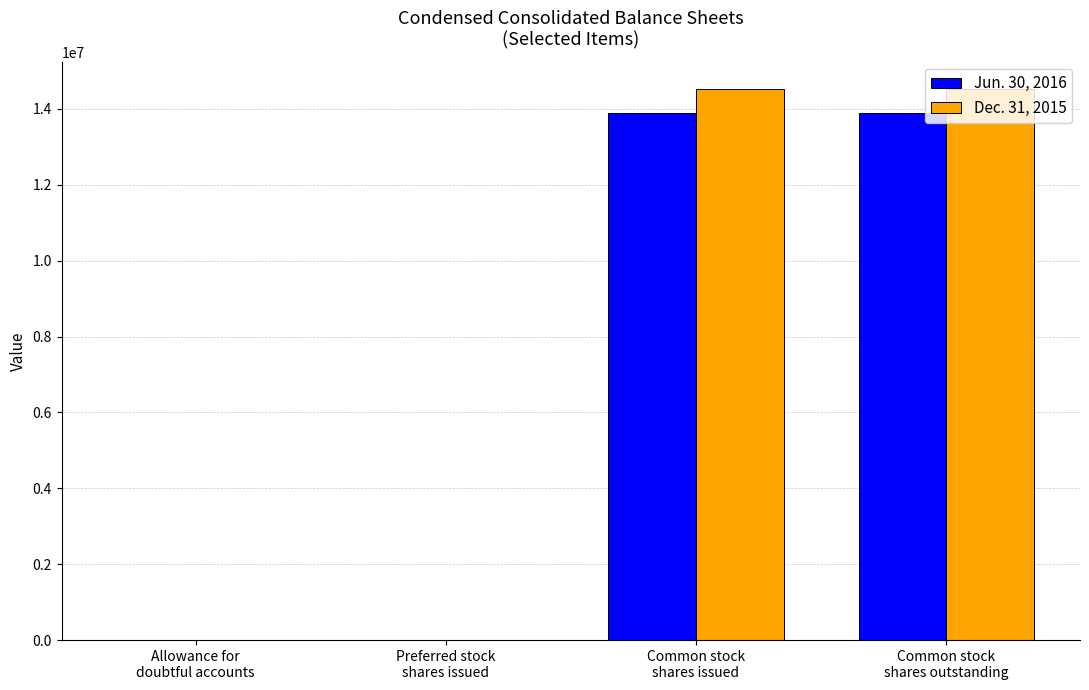

What is the greatest value displayed?

14518000